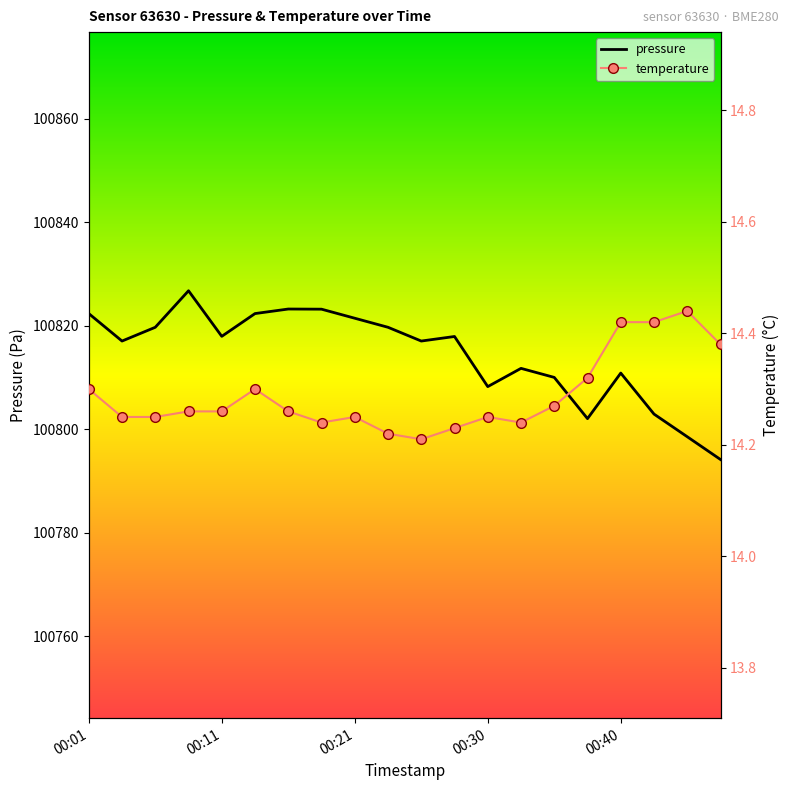

How many data points in pressure are less than 100817?

8